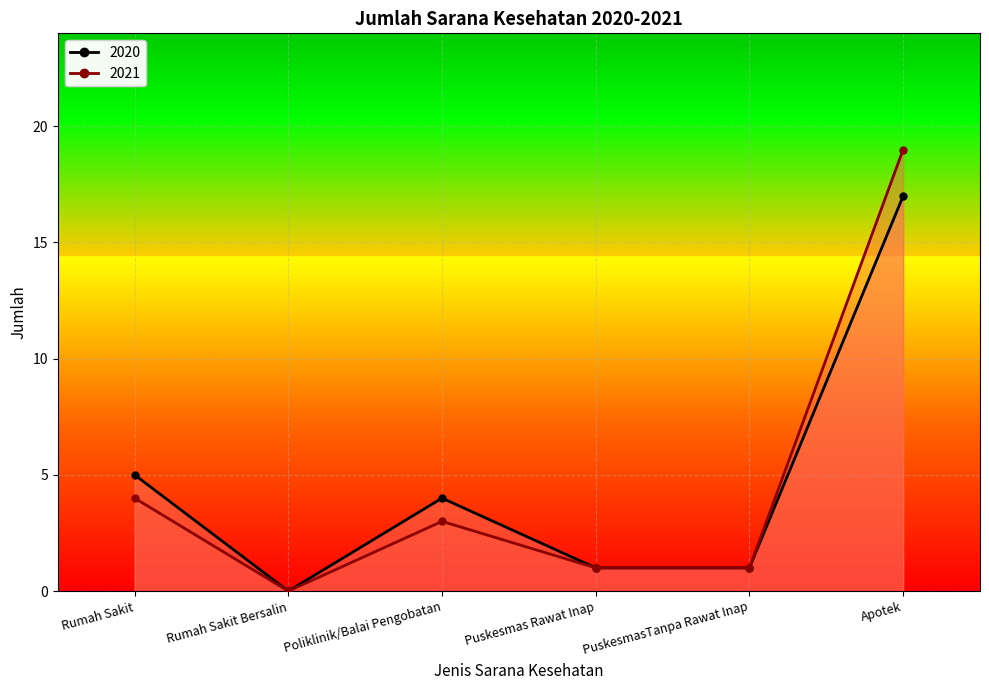

At which category does 2020 reach its first local valley?

Rumah Sakit Bersalin